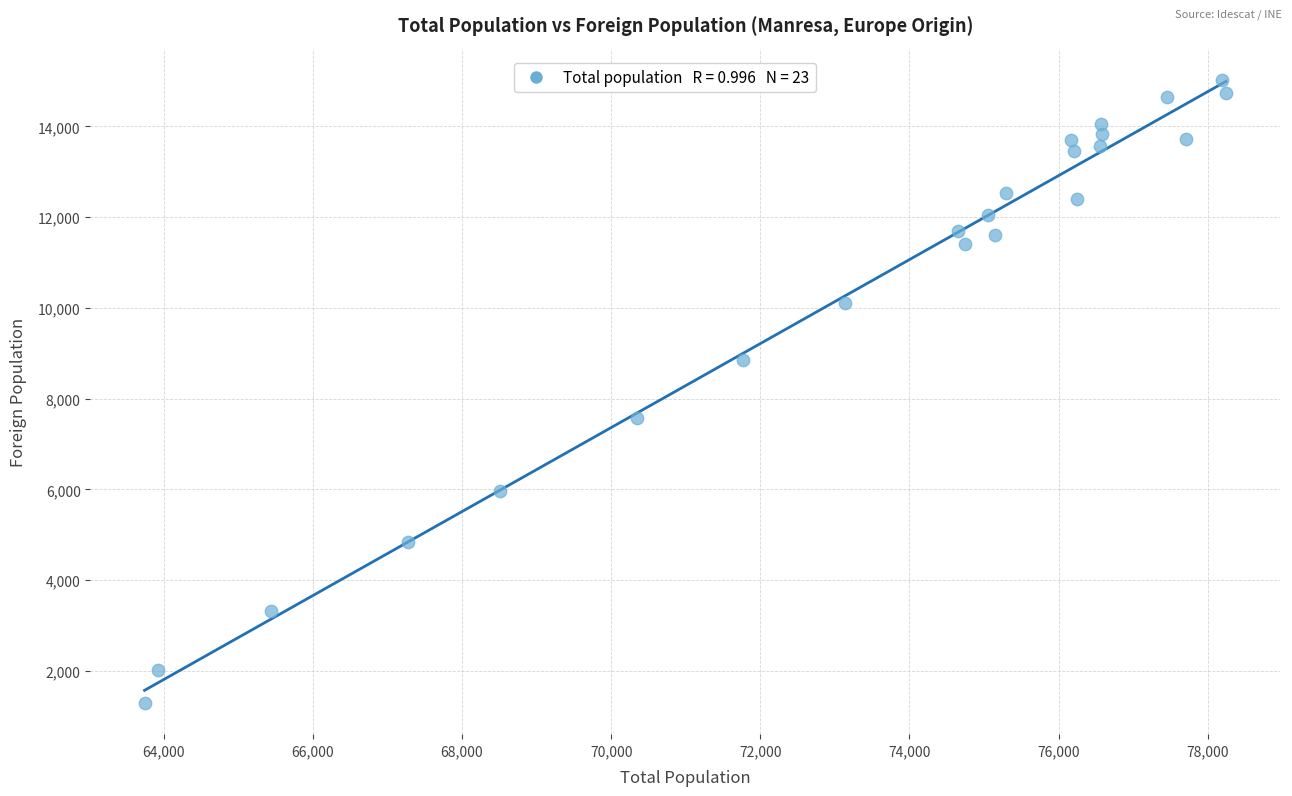

What is the range of Y values (max minus min)?

13737